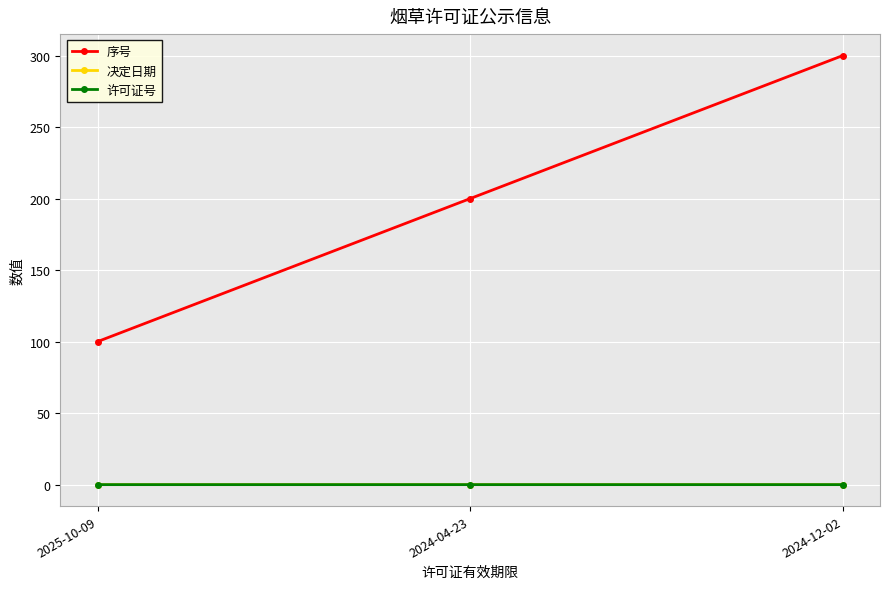

Reading right to left, list all the values displayed in this chart.

序号: 2024-12-02=300.0	2024-04-23=200.0	2025-10-09=100.0
决定日期: 2024-12-02=0.0	2024-04-23=0.0	2025-10-09=0.0
许可证号: 2024-12-02=0.0	2024-04-23=0.0	2025-10-09=0.0